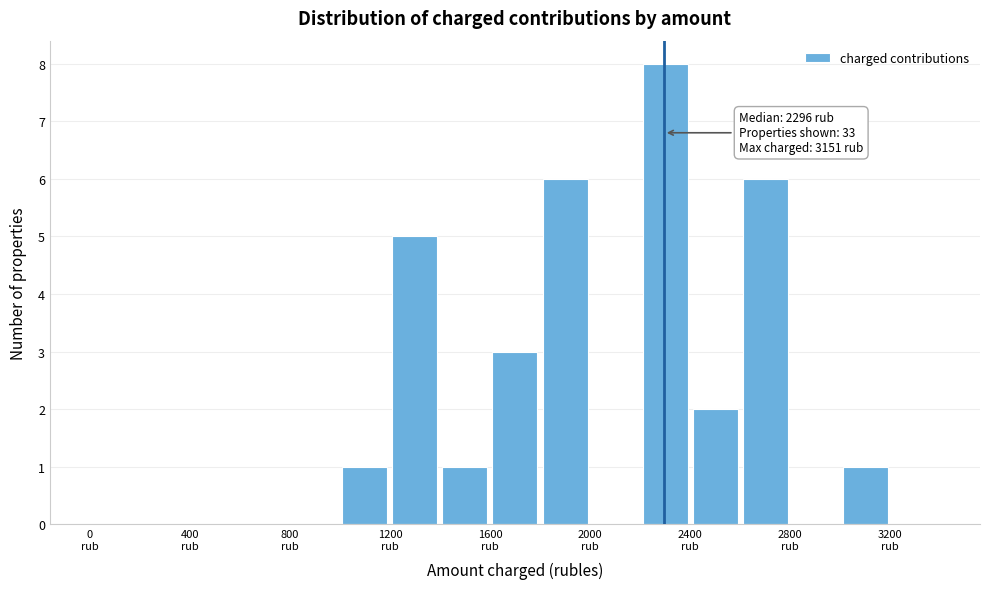

Over which range of the x-axis is the bar tallest?

2200 to 2400